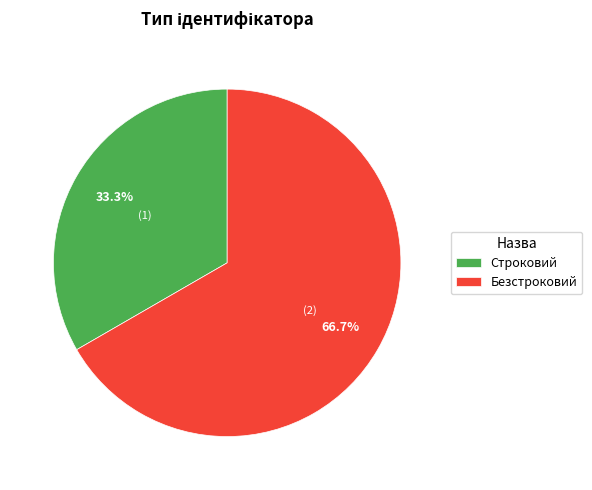

Is it true that Безстроковий is 79% of the pie?

False